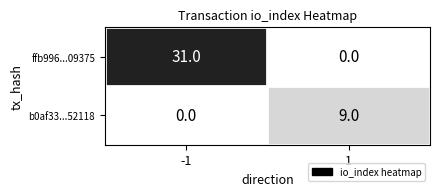

What is the difference between the highest and lowest values at 1?

9